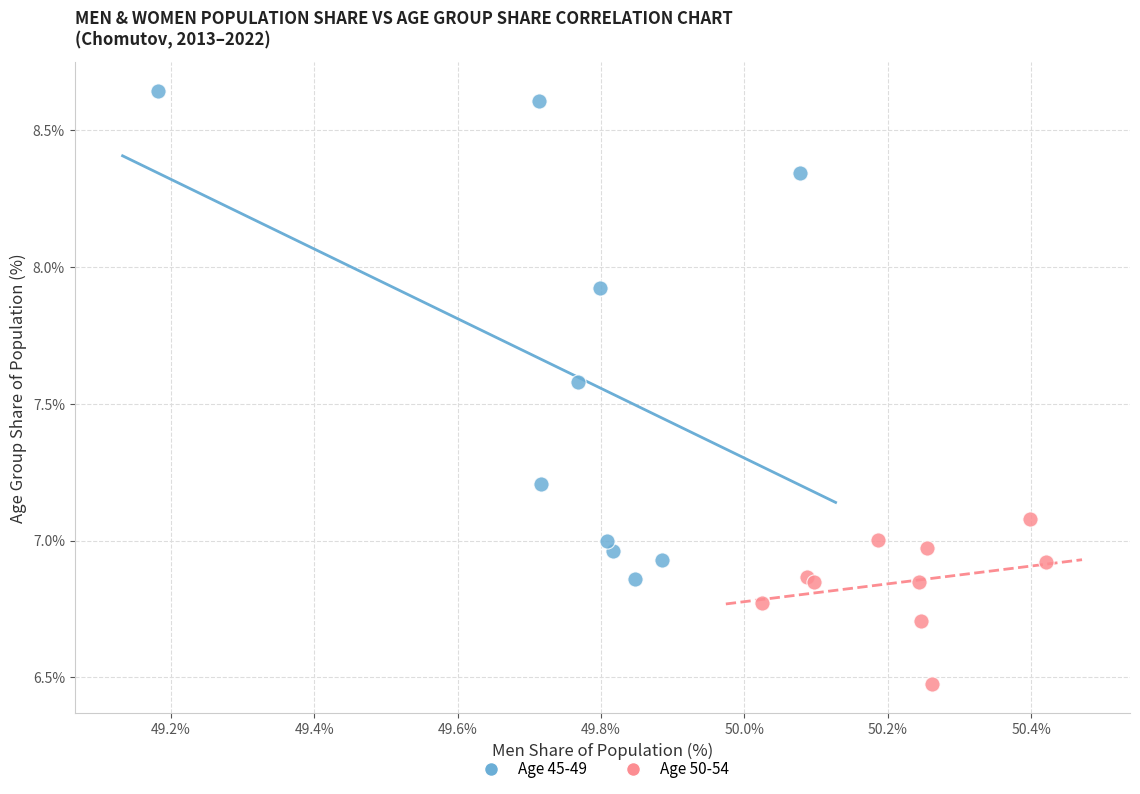

Which series contains the highest Y value?

Age 45-49